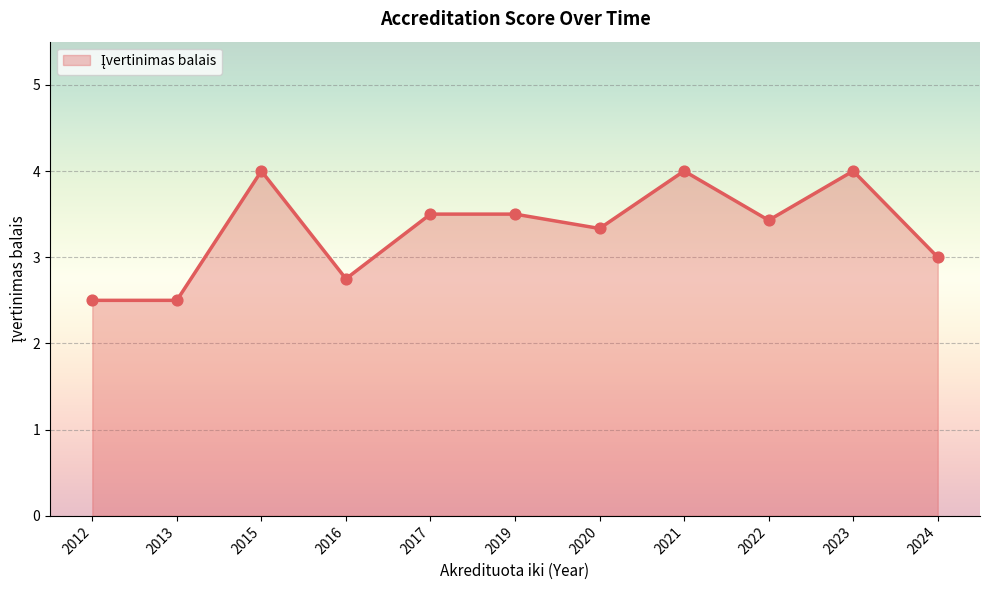

Between 2016 and 2022, which is larger?

2022